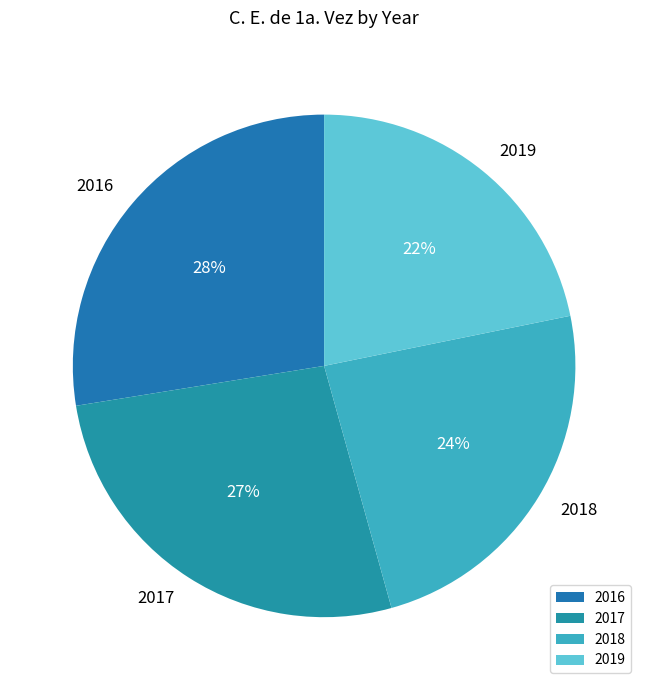

To the nearest percent, what is the difference between the 2018 and 2017 slice percentages?

3%